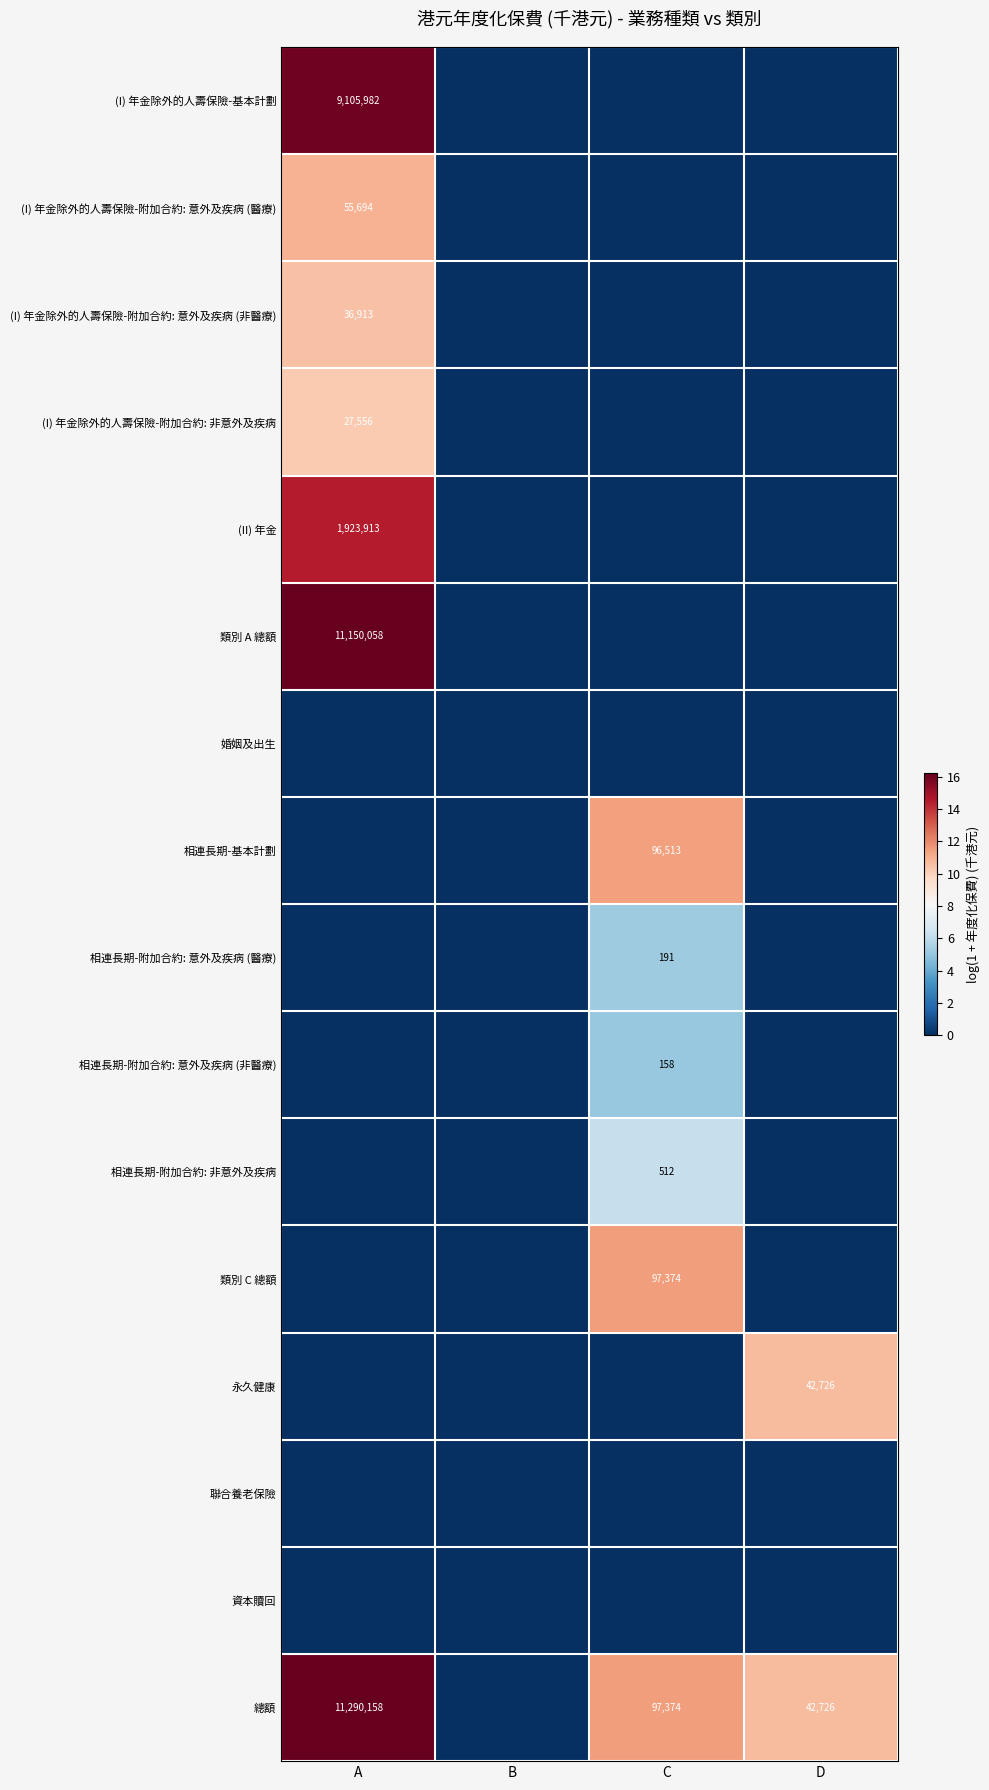

True or false: 相連長期-附加合約: 非意外及疾病 has a value of 512 at C.

True